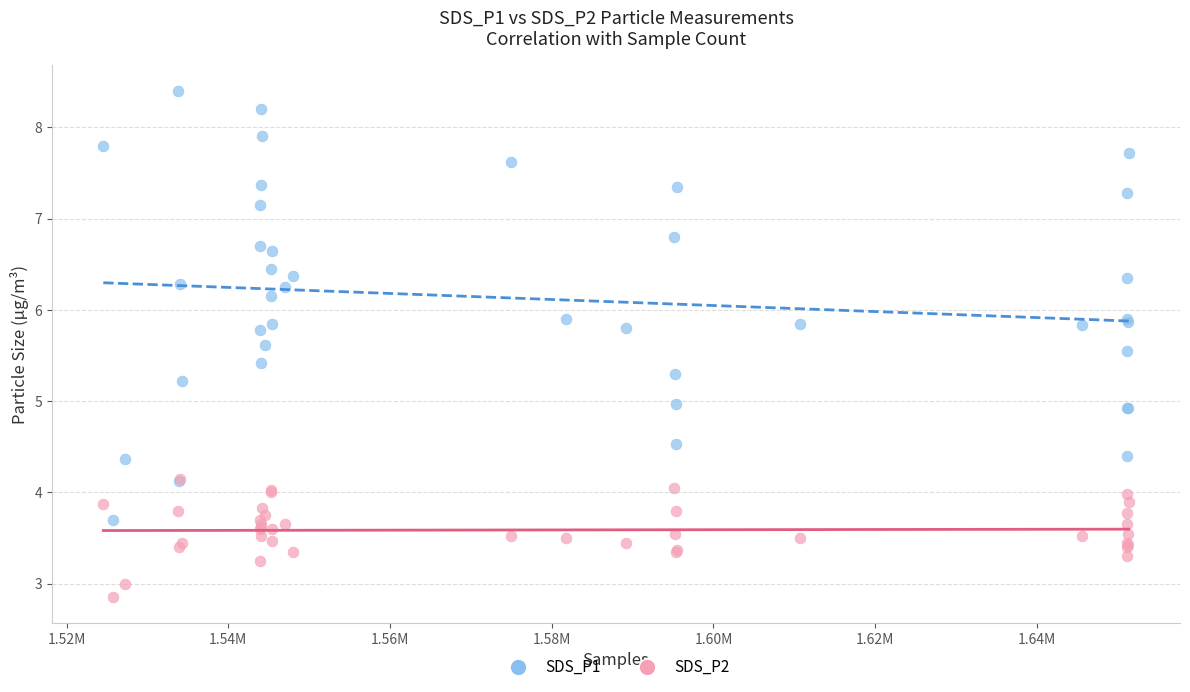

What are all the series names shown in the legend?

SDS_P1, SDS_P2